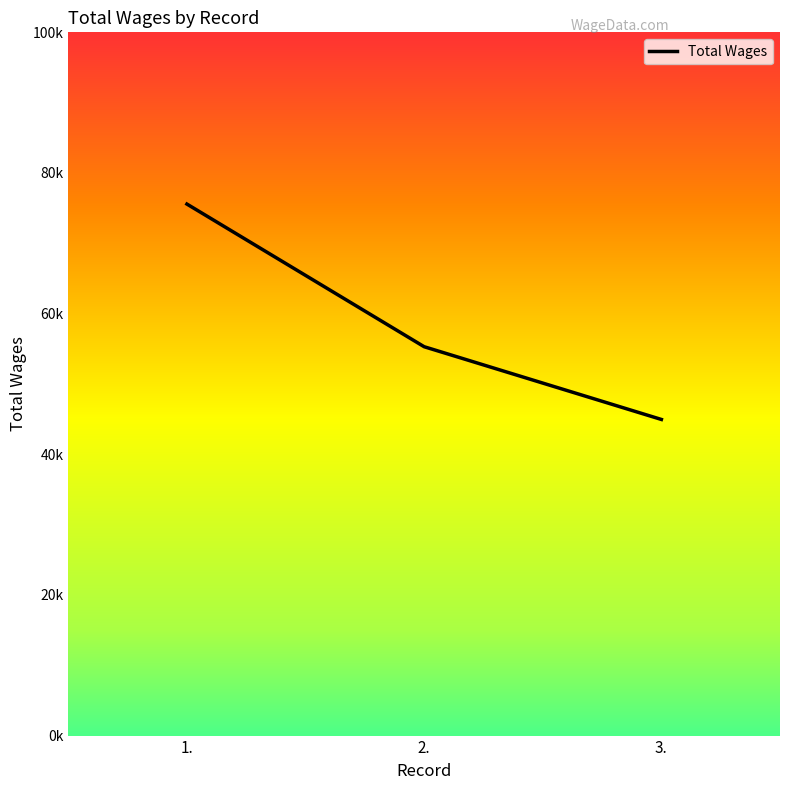

Is it true that the value at 3. is 44953?

True